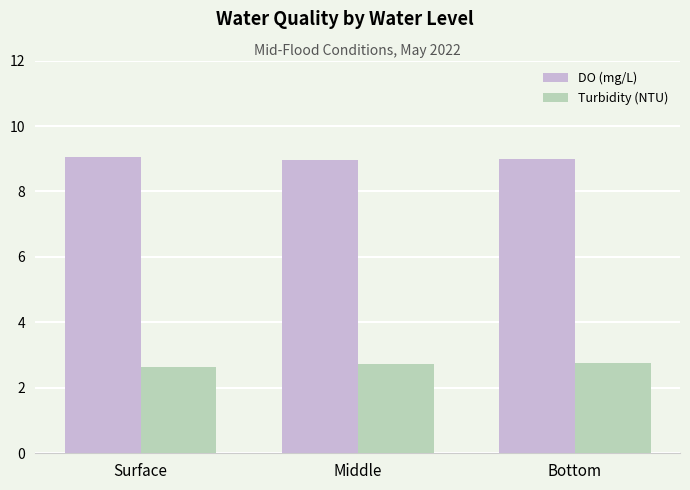

Is it true that Turbidity (NTU) equals 1.6 at Surface?

False